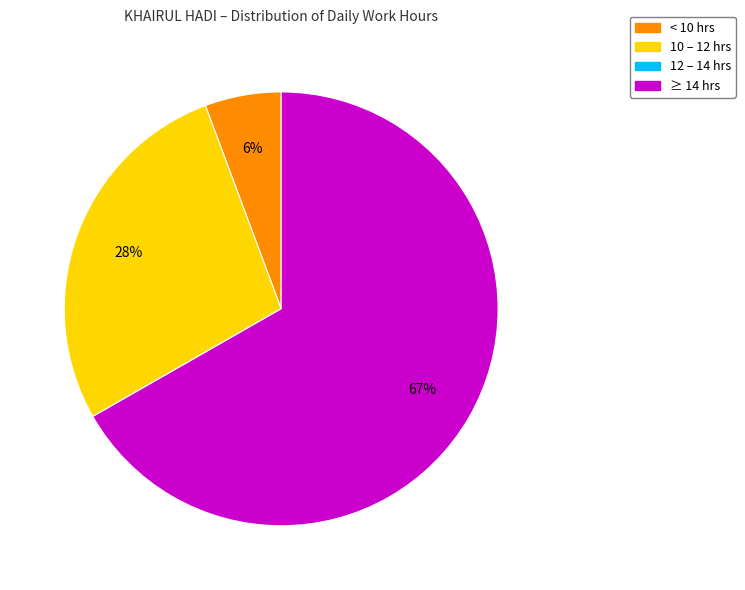

Which category has the biggest portion of the pie?

≥ 14 hrs